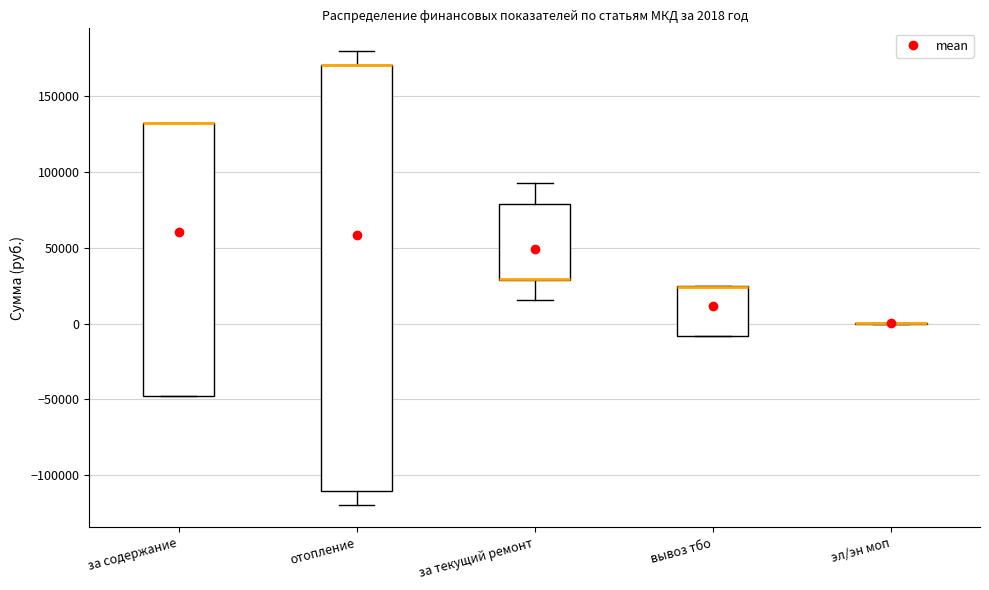

Which box is the tallest, from its lower edge to its upper edge?

отопление